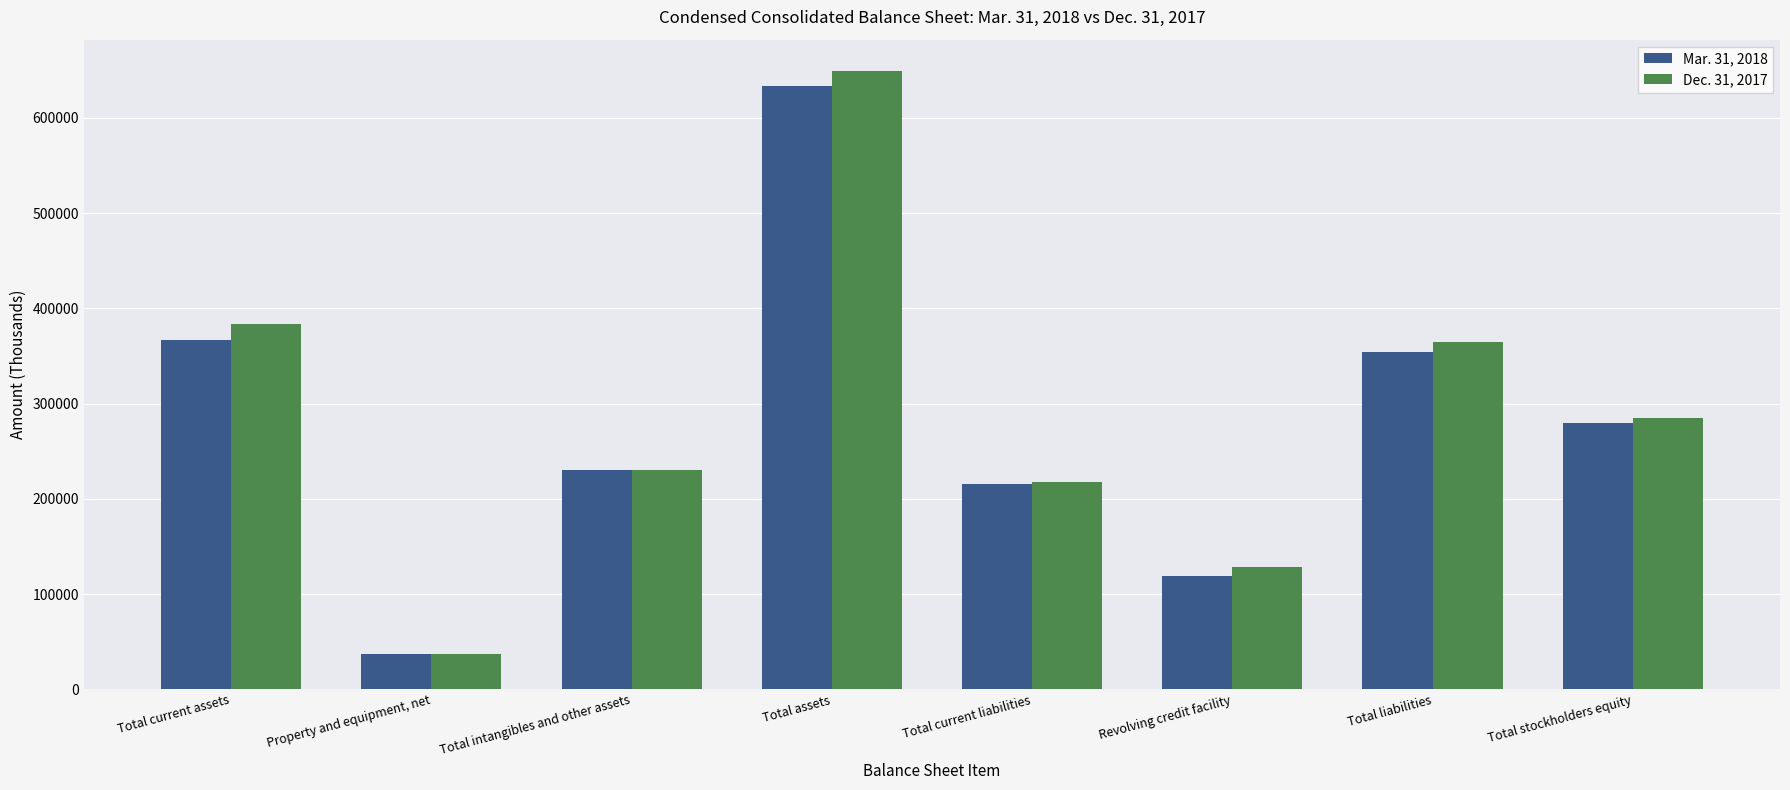

What is the total value across all series at Total stockholders equity?

564199